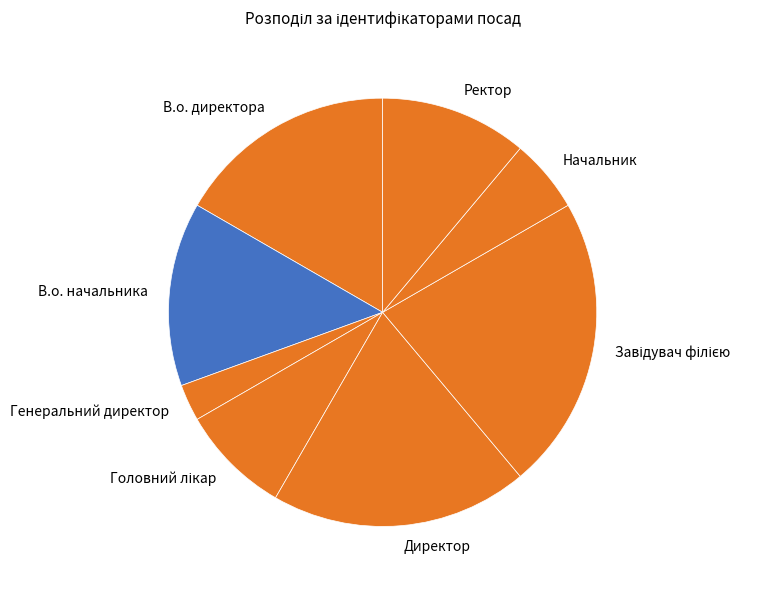

Count the number of slices in the pie.

8